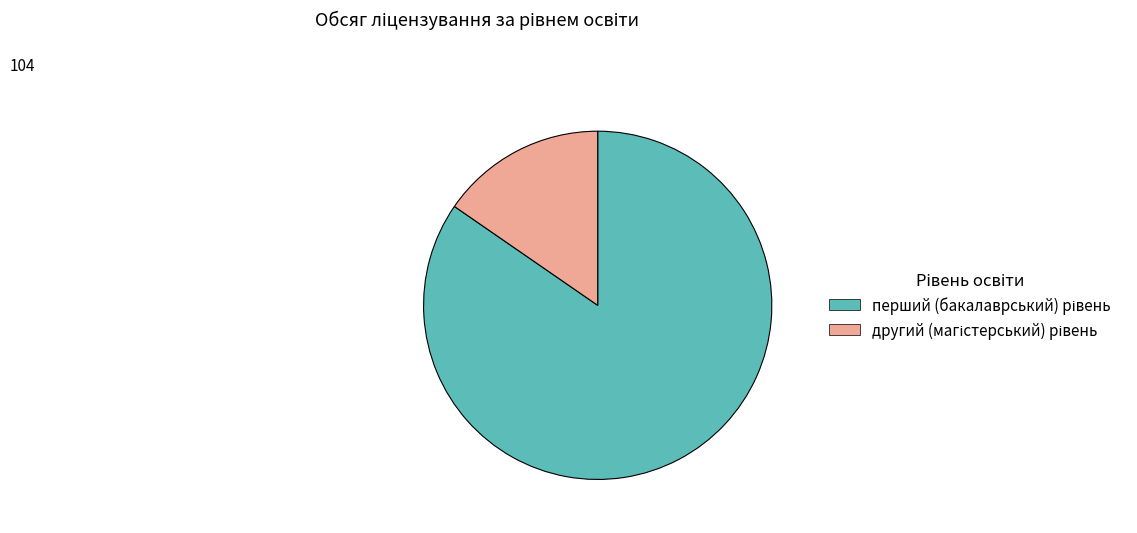

Is there a majority slice in this chart?

Yes